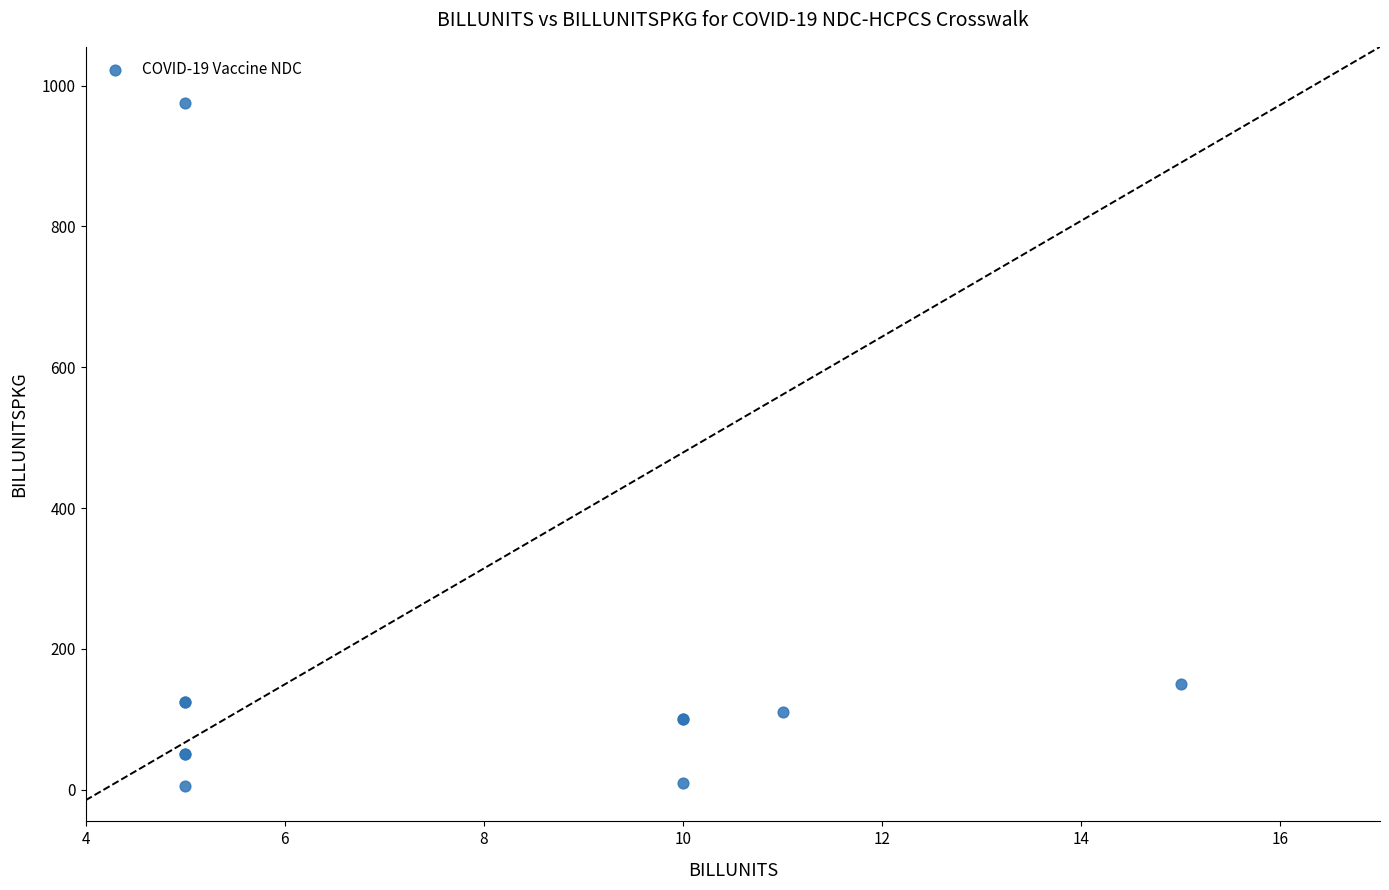

What Y value in the scatter plot is closest to 490?

150